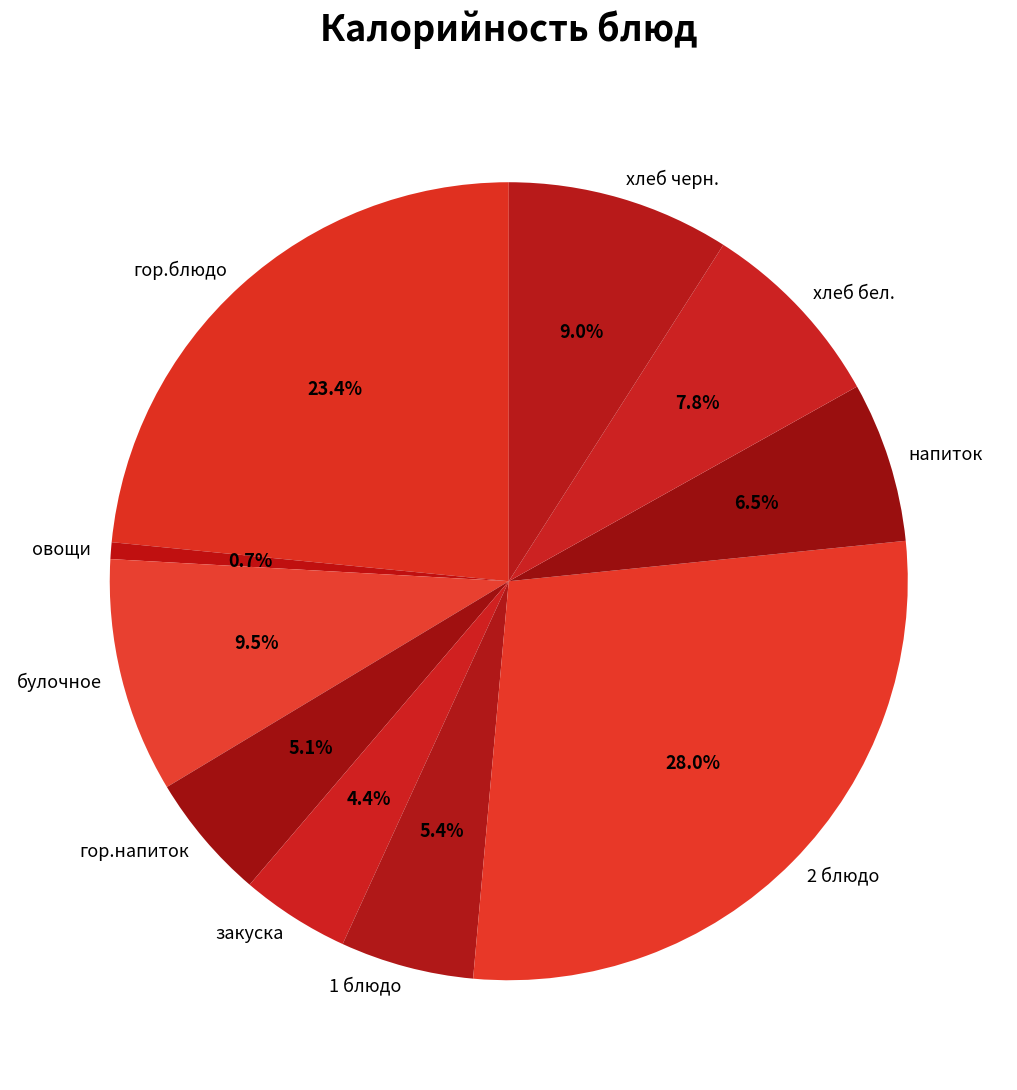

Is it true that овощи is 12% of the pie?

False